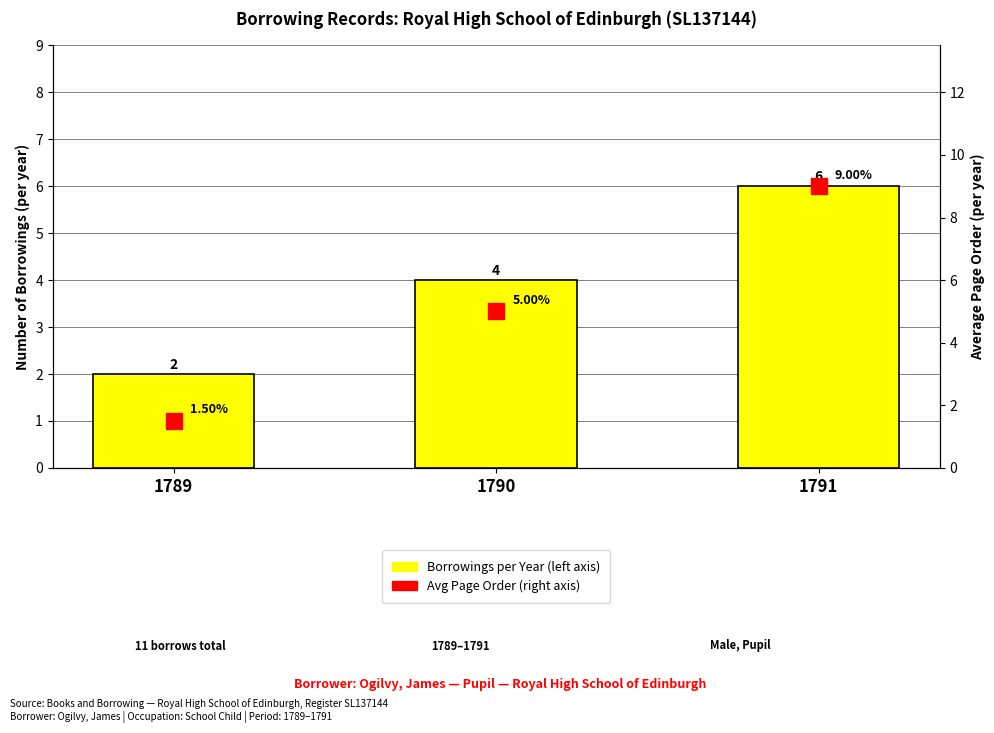

At which category is the sum across all series the highest?

1791